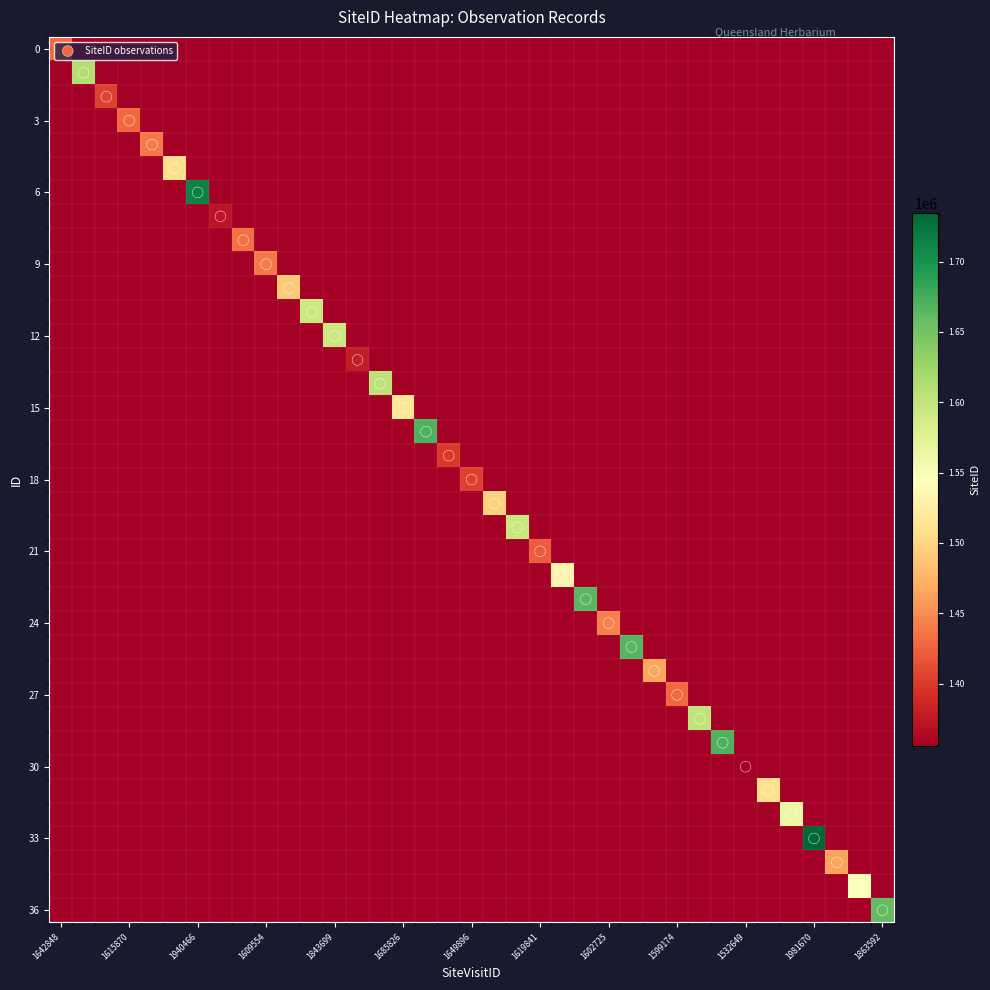

How many categories are shown in the chart?

37